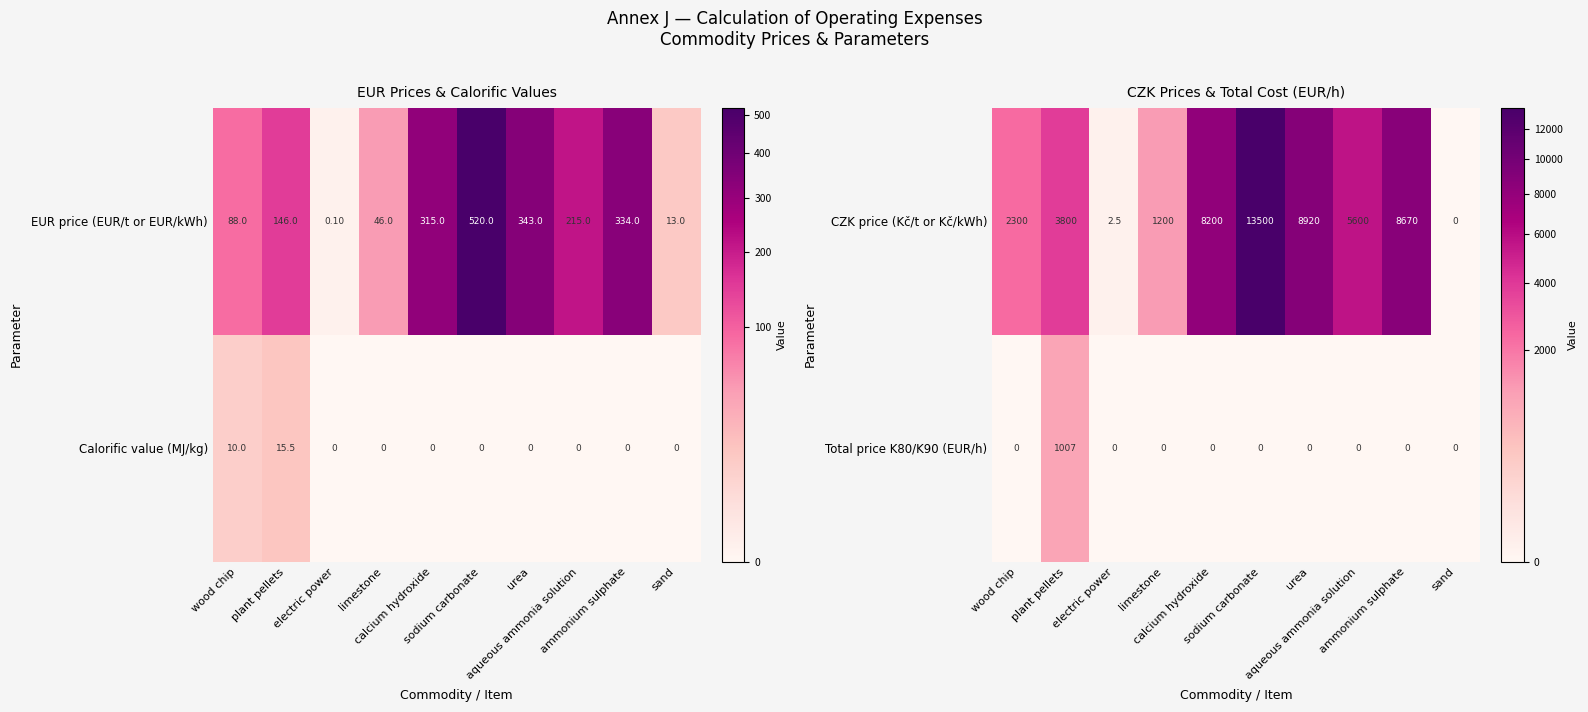

Which has a higher value, limestone or electric power?

limestone